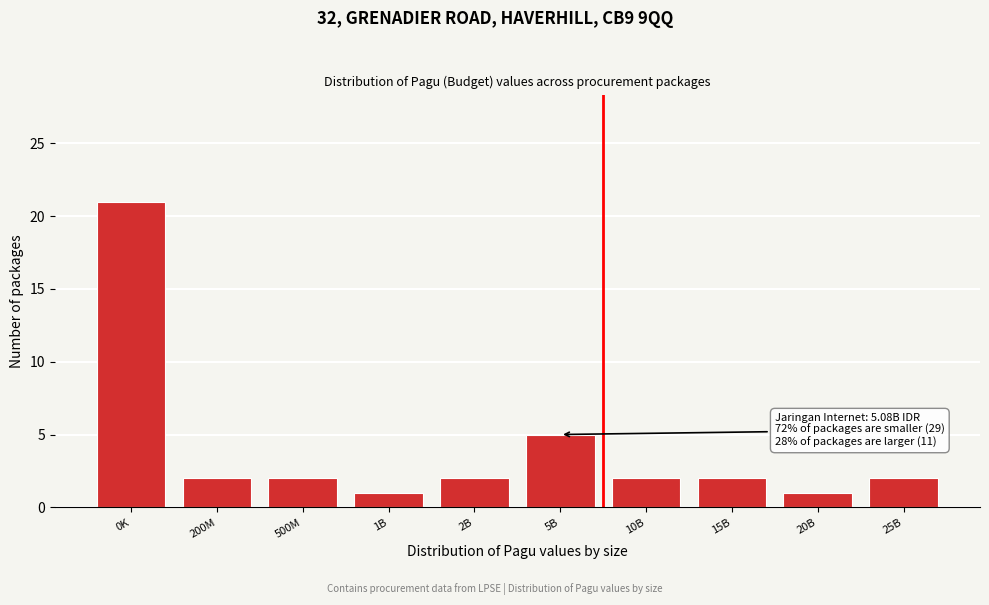

Reading left to right, transcribe all the data shown in this chart.

0K=21	200M=2	500M=2	1B=1	2B=2	5B=5	10B=2	15B=2	20B=1	25B=2